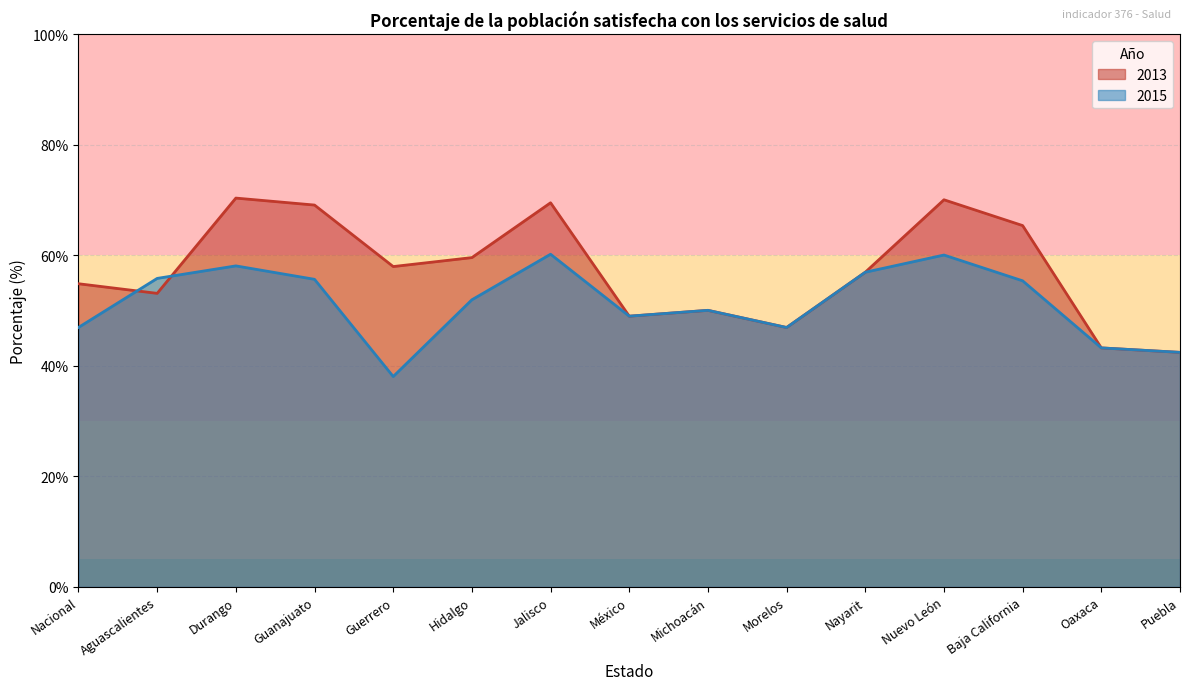

What is the difference between the maximum and minimum values in the 2015 series?

22.1